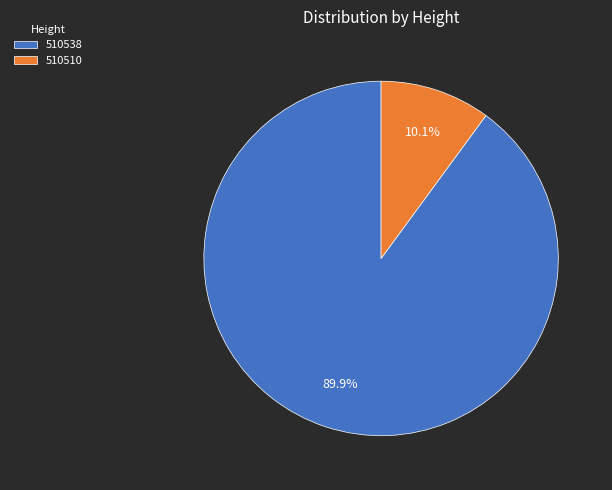

Rank the categories by value from highest to lowest.

510538, 510510